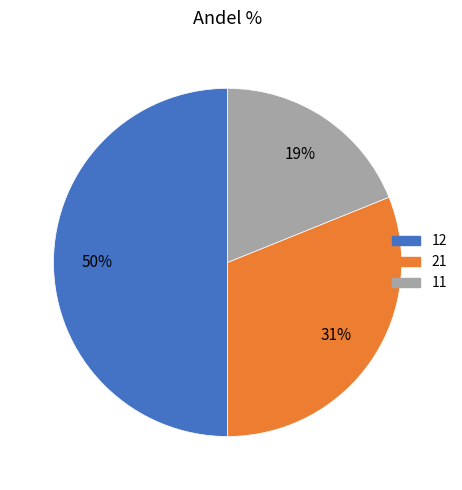

Rank the categories by value from highest to lowest.

12, 21, 11